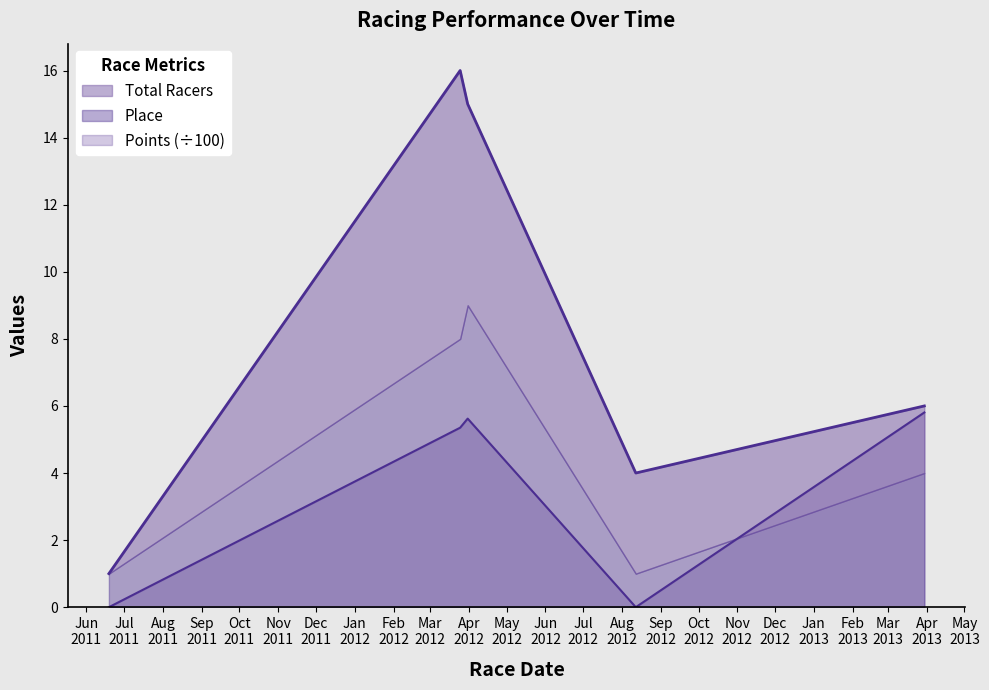

The Total Racers series shows 8.9 at 2013-03-30. True or false?

False